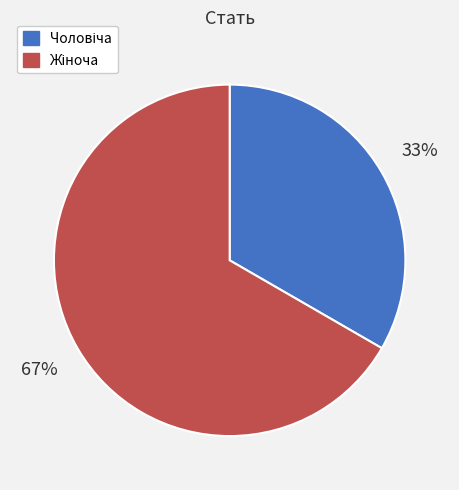

To the nearest percent, what is the average slice percentage?

50%